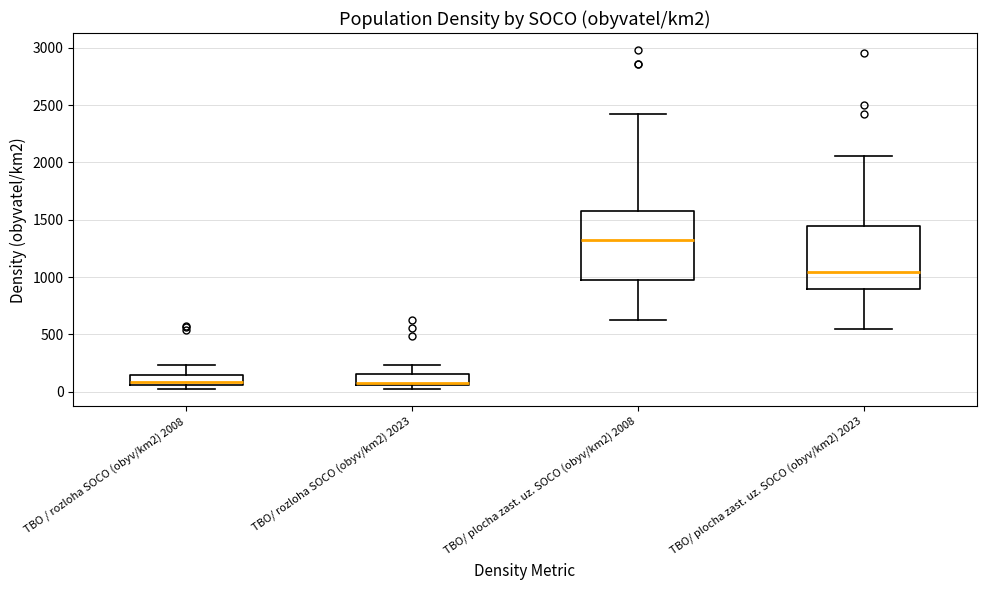

Where is the upper edge of the box for TBO/ plocha zast. uz. SOCO (obyv/km2) 2023 on the y-axis? The values are not printed on the chart, so give them approximately, as read against the axis.

1450